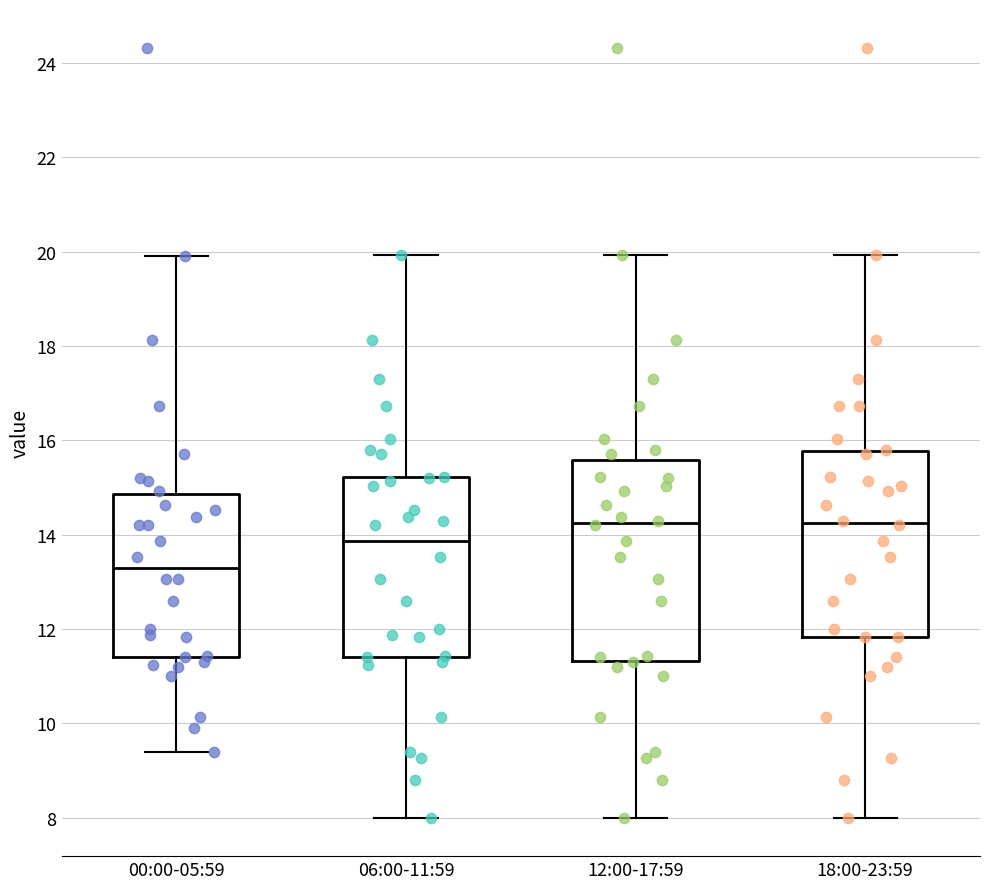

Where is the upper edge of the box for 12:00-17:59 on the y-axis? The values are not printed on the chart, so give them approximately, as read against the axis.

15.6